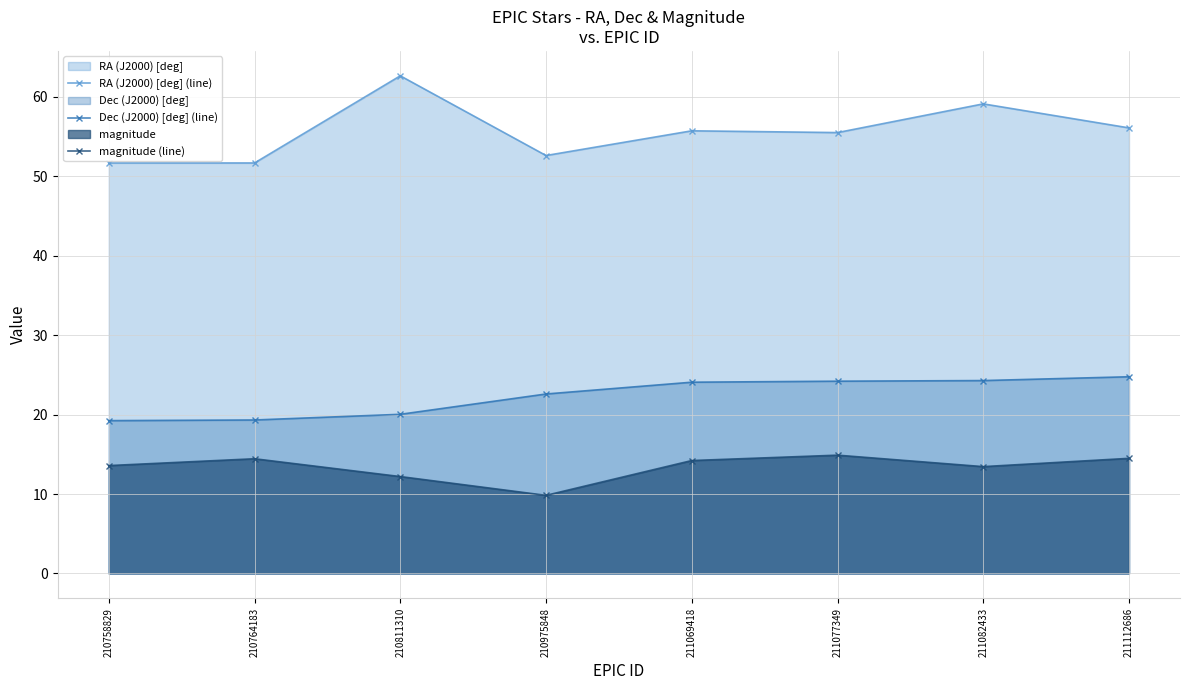

What is the sum of all Dec (J2000) [deg] (line) values?

178.6